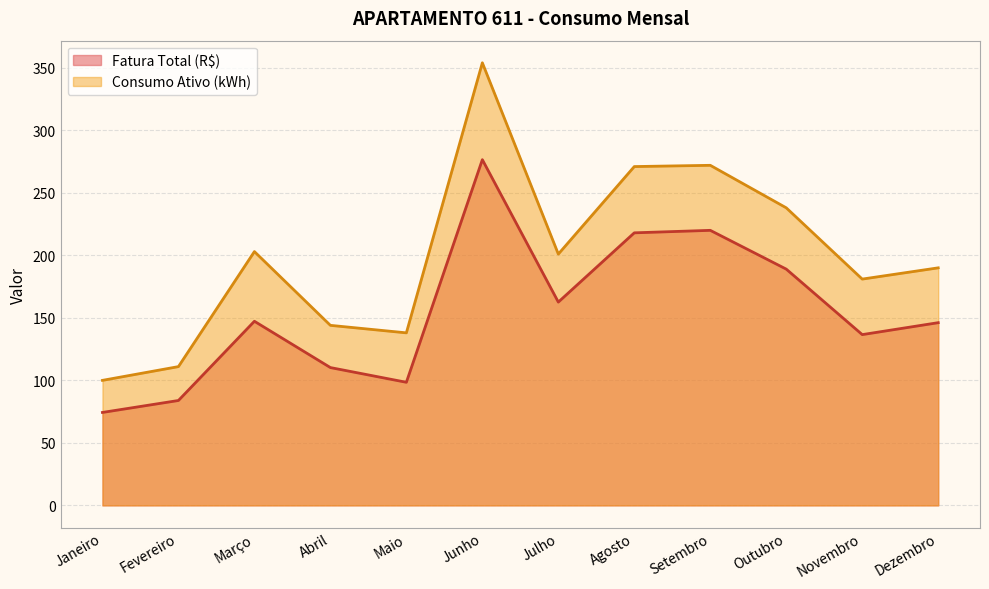

At which category does Fatura Total (R$) reach its first local peak?

Março